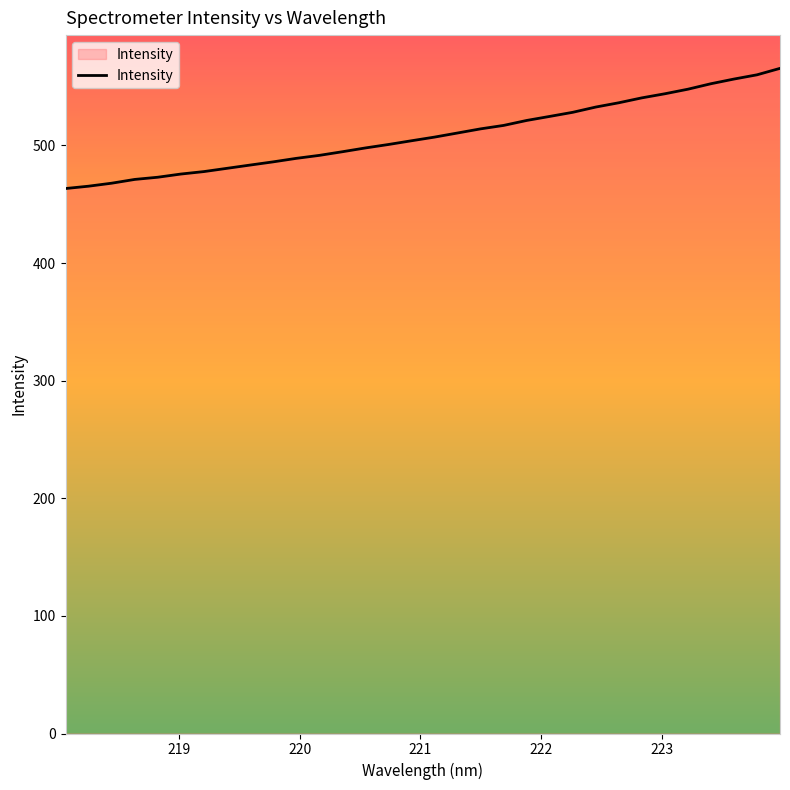

What is the maximum value shown in the chart?

565.5